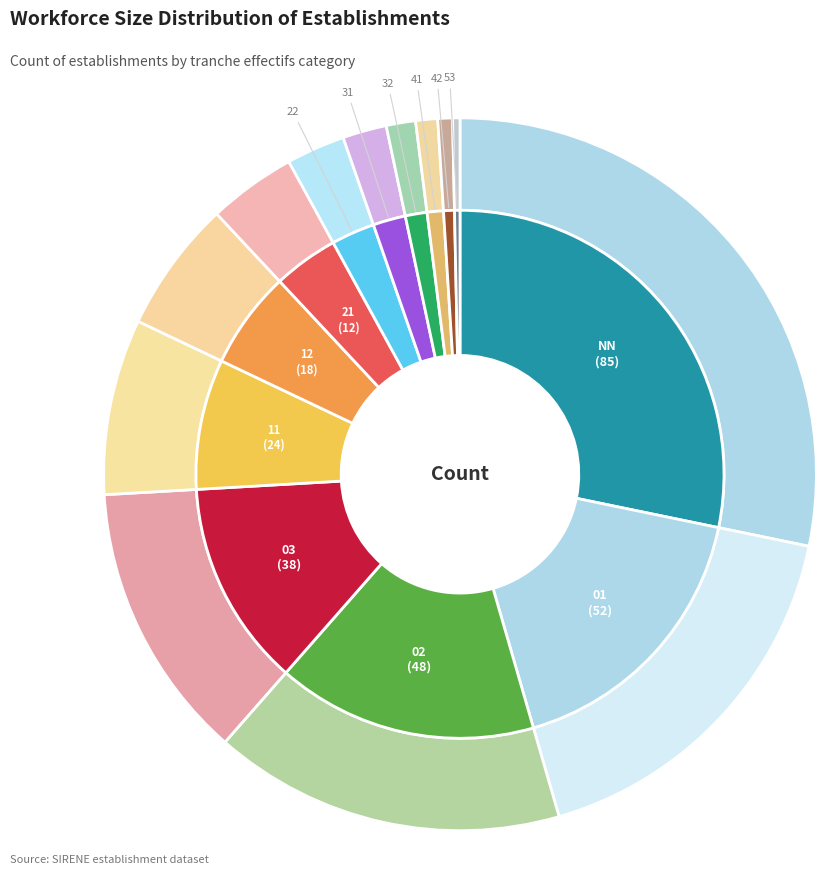

What percentage do 53 and NN together represent?

28.6%